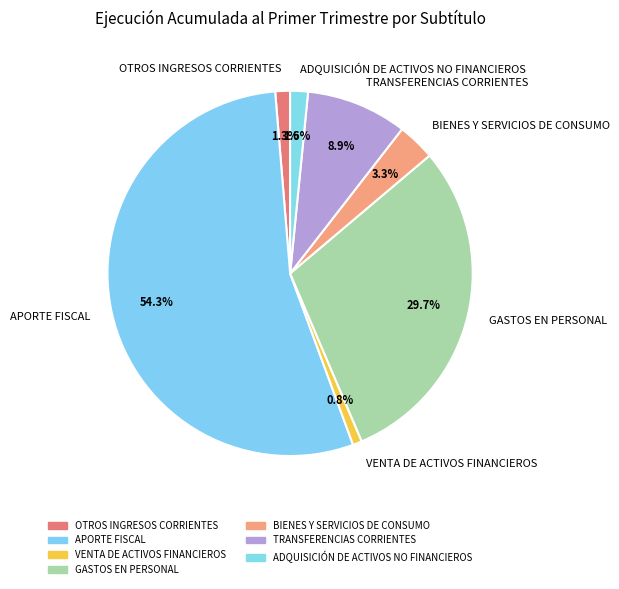

Which category has the biggest portion of the pie?

APORTE FISCAL